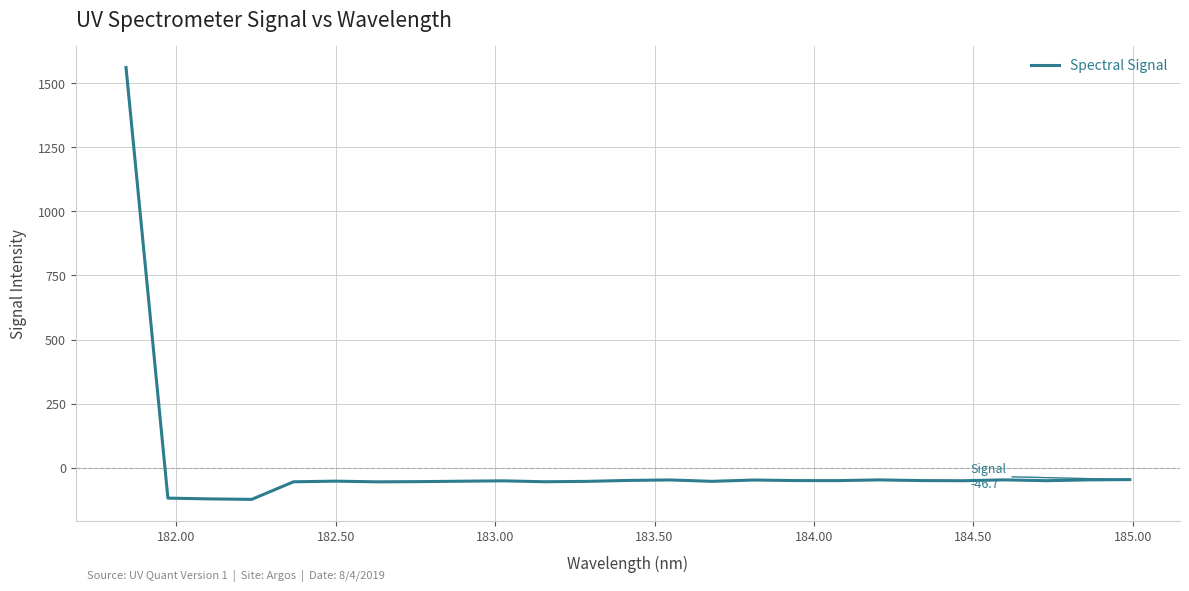

What is the average value?

4.8